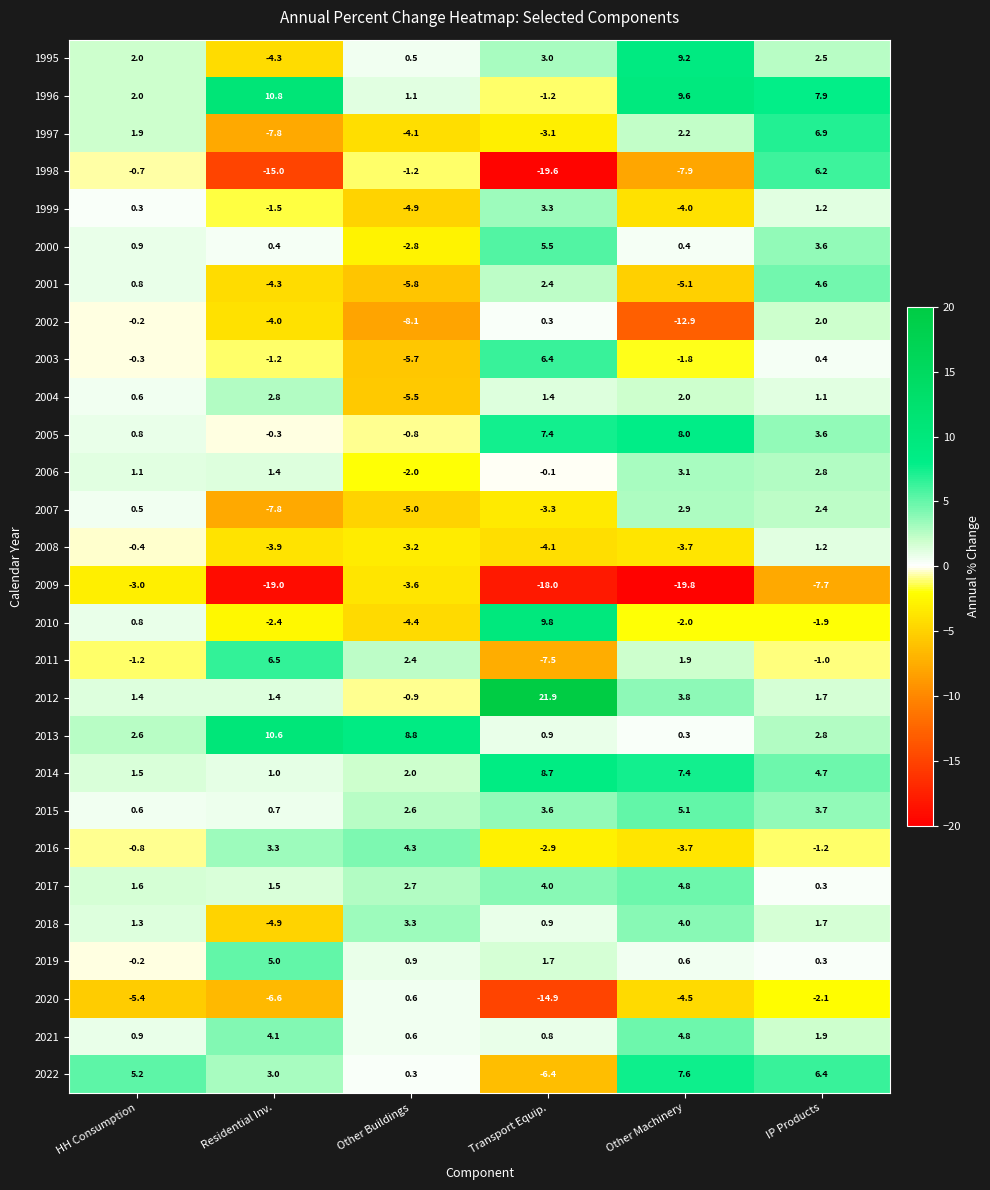

How many values in the 1999 series exceed 0?

3